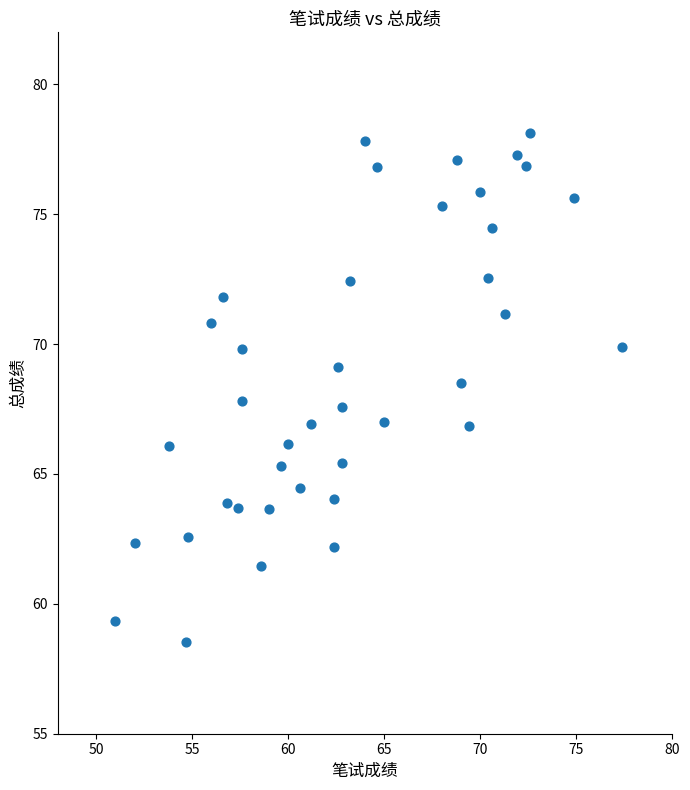

What is the range of Y values (max minus min)?

19.6